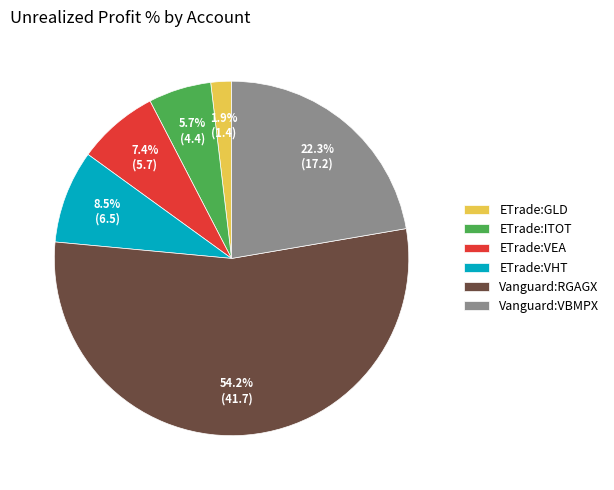

Which category has the smallest portion of the pie?

ETrade:GLD